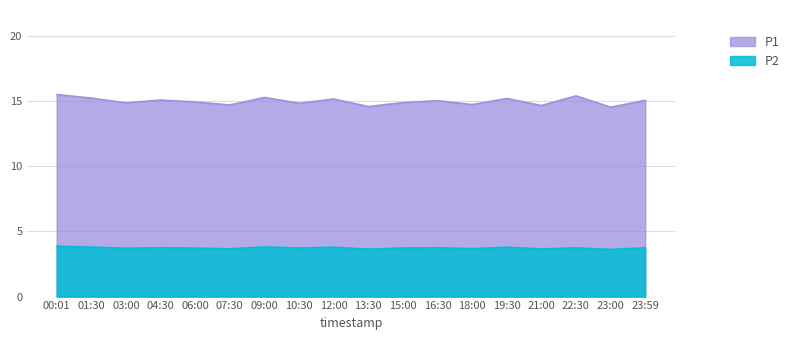

The value of P2 at 16:30 is 5.1. True or false?

False